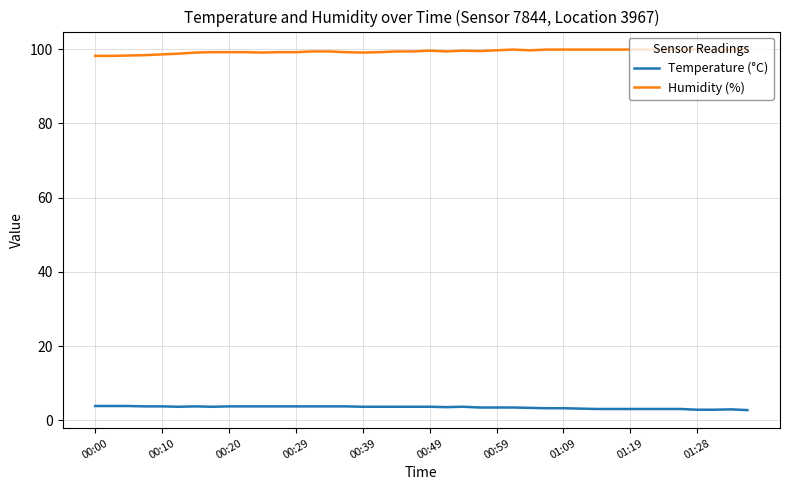

What is the maximum value shown in the chart?

99.9